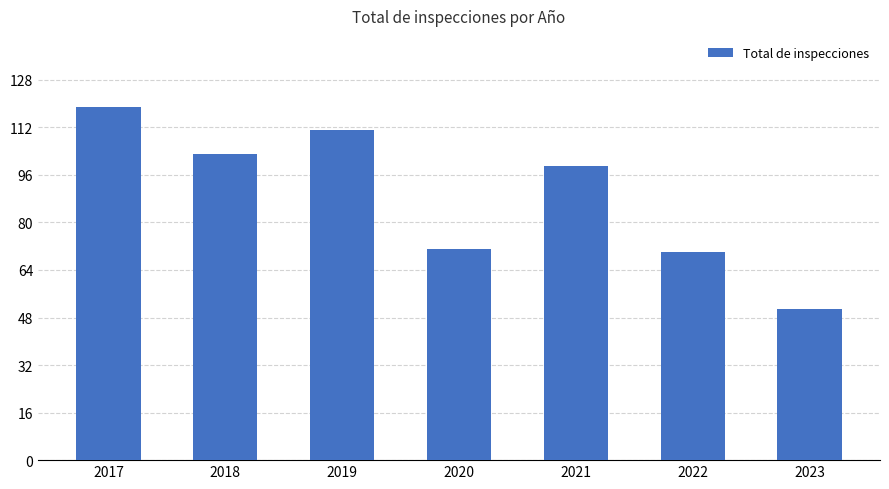

What is the sum of the values at 2017 and 2019?

230